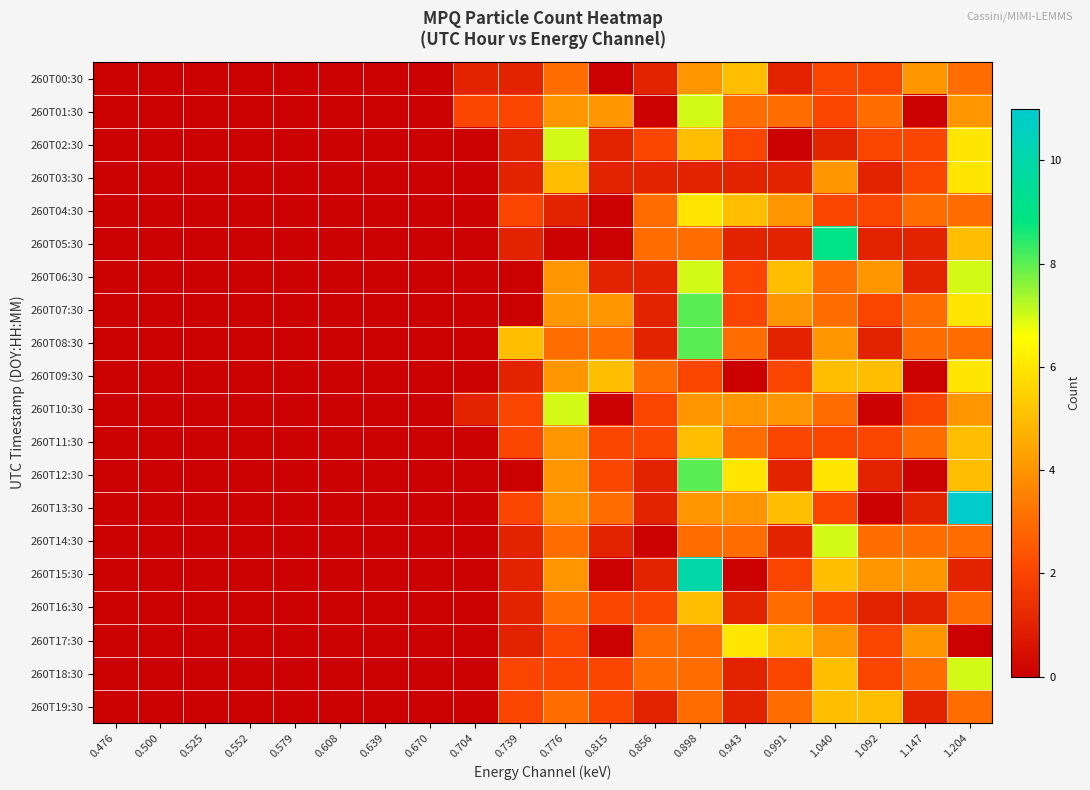

How many series are shown in this chart?

20